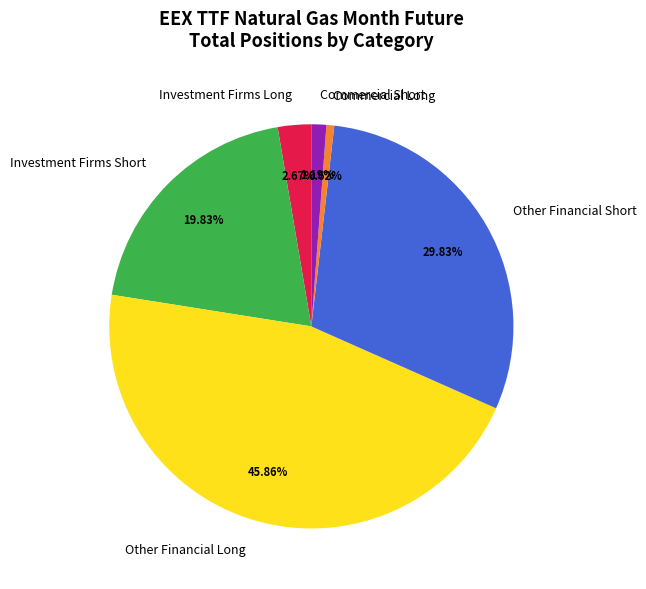

Count the number of slices in the pie.

6